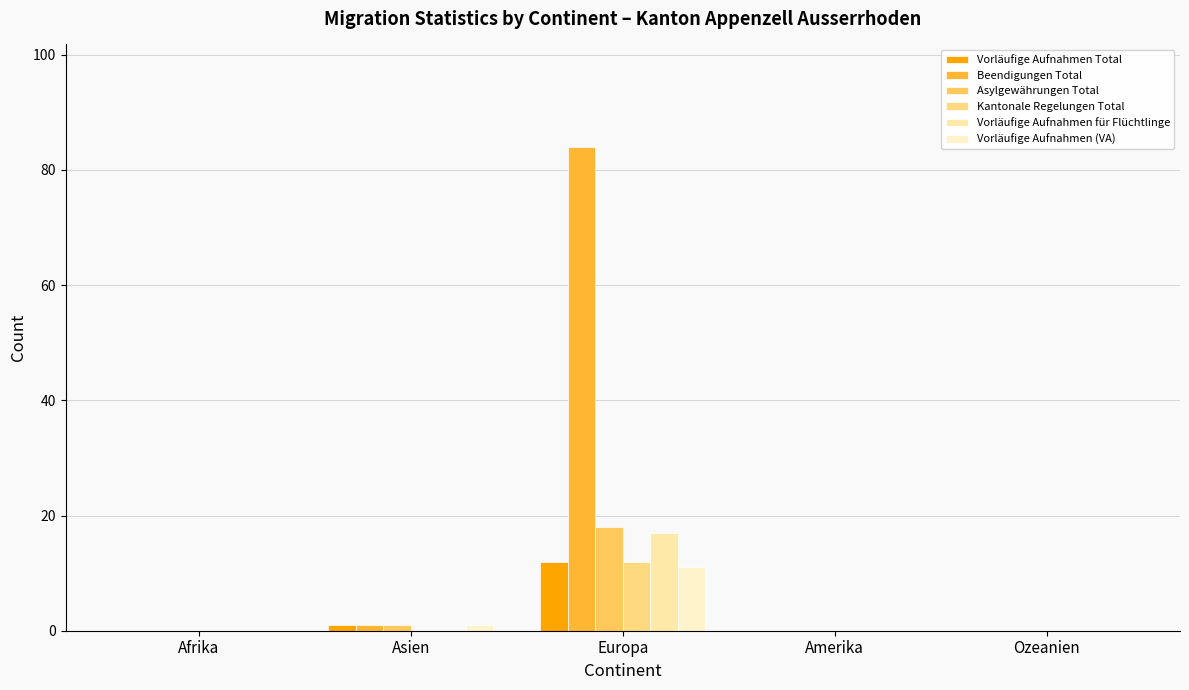

Does the chart contain stacked bars?

No